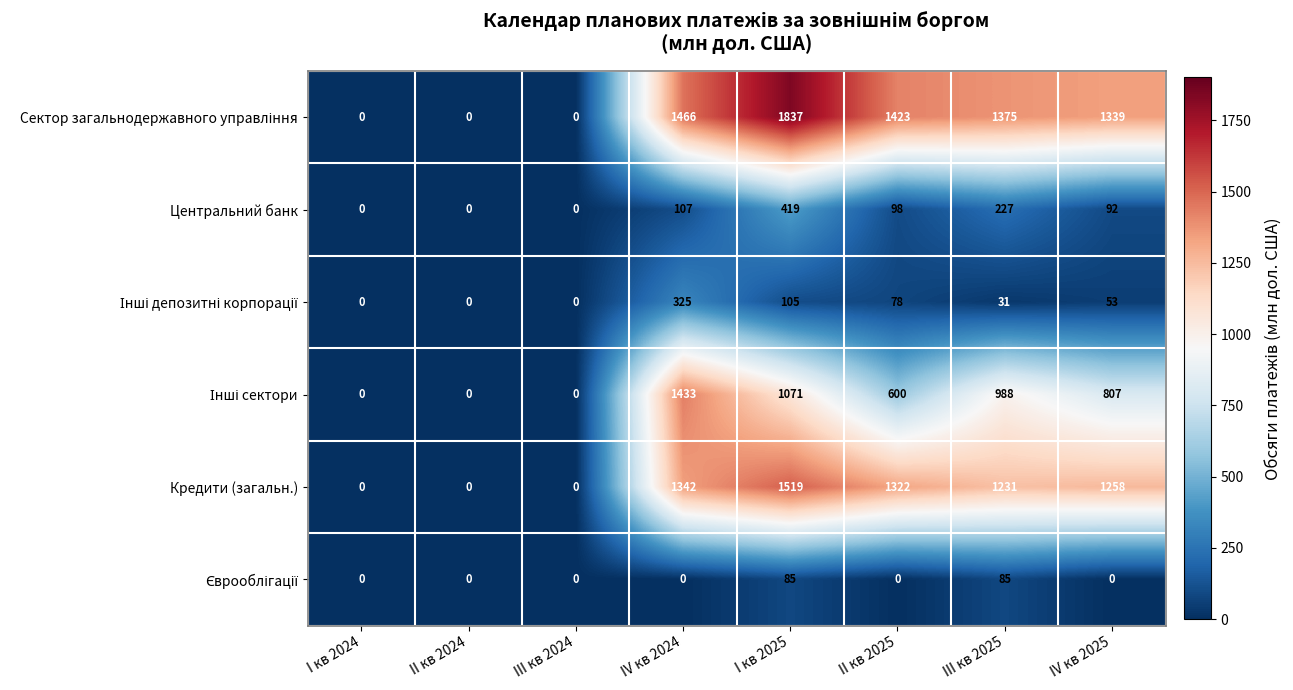

What is the difference between the highest and lowest values at I кв 2025?

1752